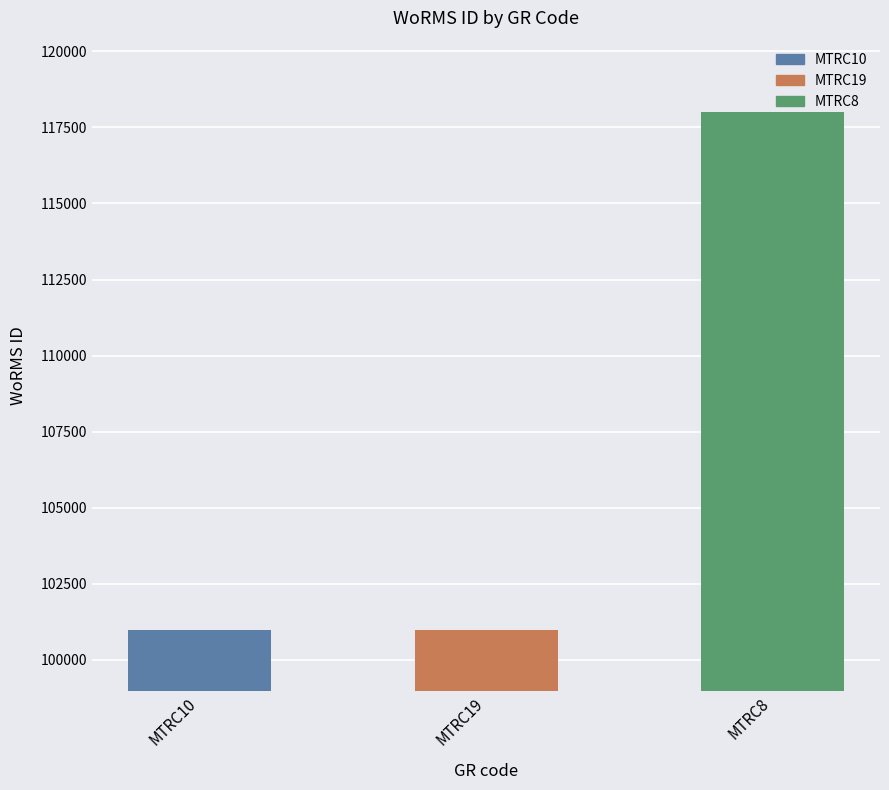

What is the difference between the values at MTRC19 and MTRC8?

17008